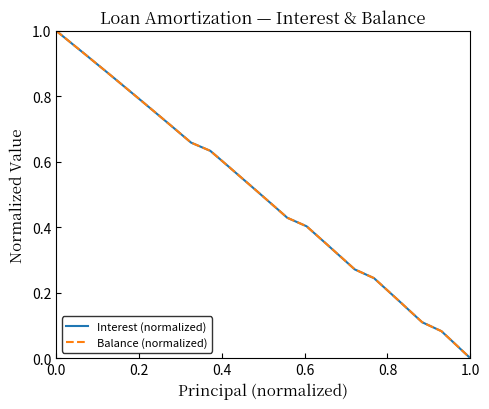

What are all the series names shown in the legend?

Interest (normalized), Balance (normalized)